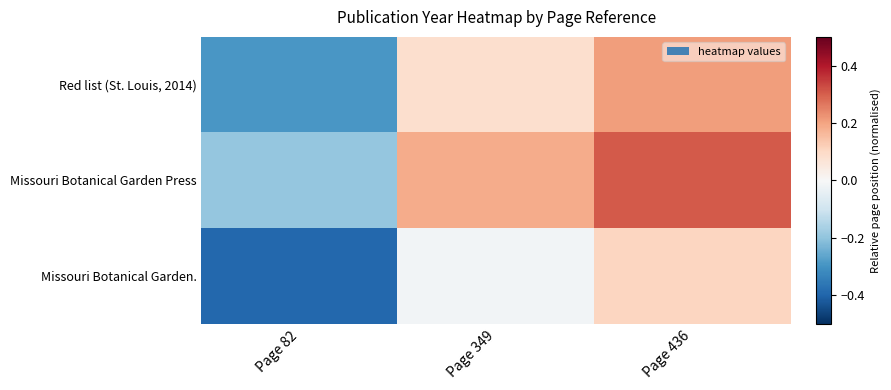

How many categories are shown in the chart?

3